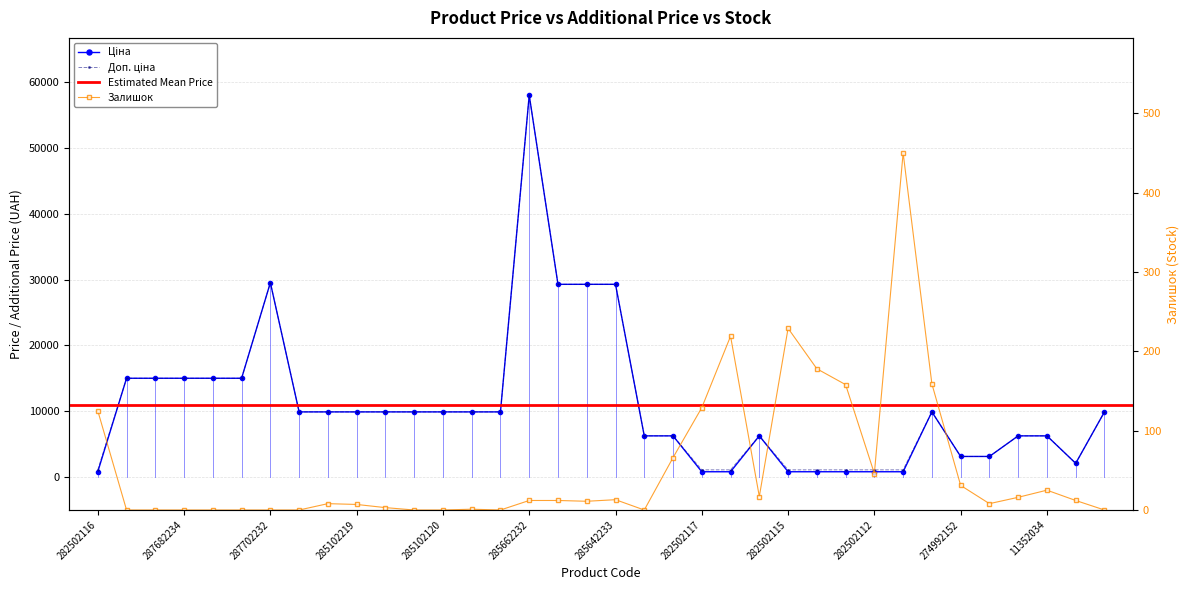

Reading left to right, transcribe all the data shown in this chart.

Ціна: 813.0	15019.2	15019.2	15019.2	15019.2	15019.2	29548.9	9908.5	9908.5	9908.5	9908.5	9908.5	9908.5	9908.5	9908.5	58037.0	29294.9	29294.9	29294.9	6266.7	6266.7	813.0	813.0	6266.7	813.0	813.0	813.0	813.0	813.0	9908.5	3136.8	3136.8	6266.7	6266.7	2094.3	9908.5
Доп. ціна: 1101.8	15019.2	15019.2	15019.2	15019.2	15019.2	29548.9	9908.5	9908.5	9908.5	9908.5	9908.5	9908.5	9908.5	9908.5	58037.0	29294.9	29294.9	29294.9	6266.7	6266.7	1101.8	1101.8	6266.7	1101.8	1101.8	1101.8	1101.8	1101.8	9908.5	3137.0	3137.0	6266.7	6266.7	2094.0	9908.5
Залишок: 125.0	0.0	0.0	0.0	0.0	0.0	0.0	0.0	8.0	7.0	3.0	0.0	0.0	1.0	0.0	12.0	12.0	11.0	13.0	0.0	66.0	129.0	219.0	17.0	229.0	178.0	158.0	46.0	450.0	159.0	31.0	8.0	16.0	25.0	12.0	0.0